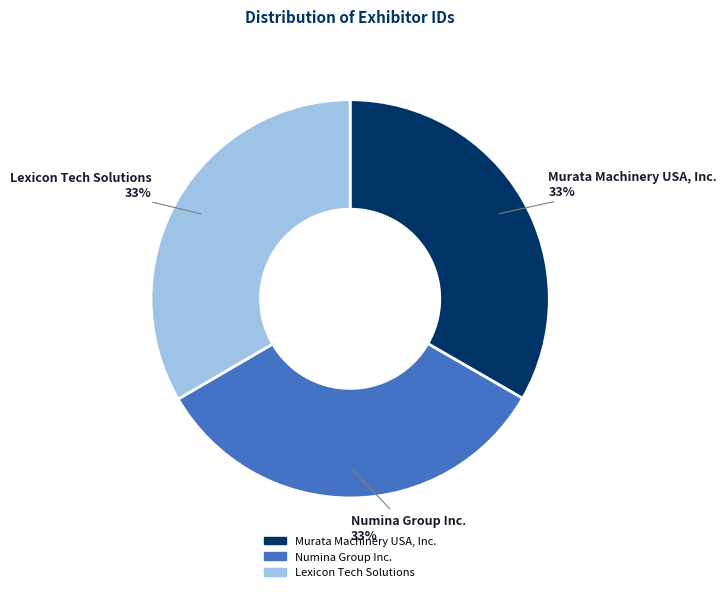

Is it true that Murata Machinery USA, Inc. is 33% of the pie?

True